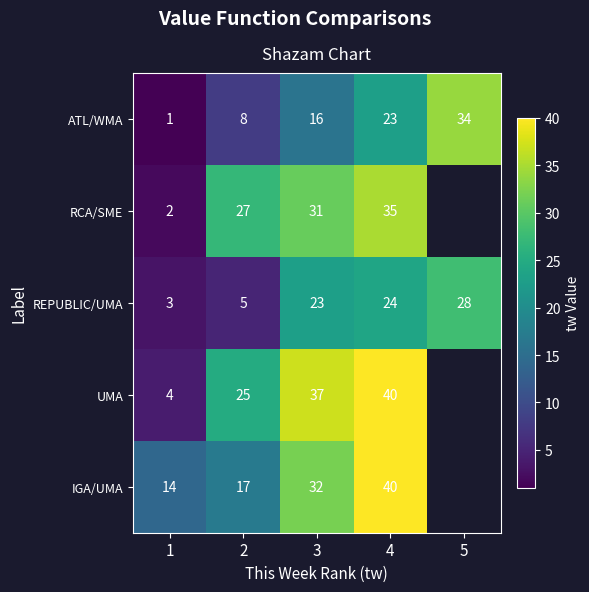

What is the sum of the UMA values at 4 and 1?

44